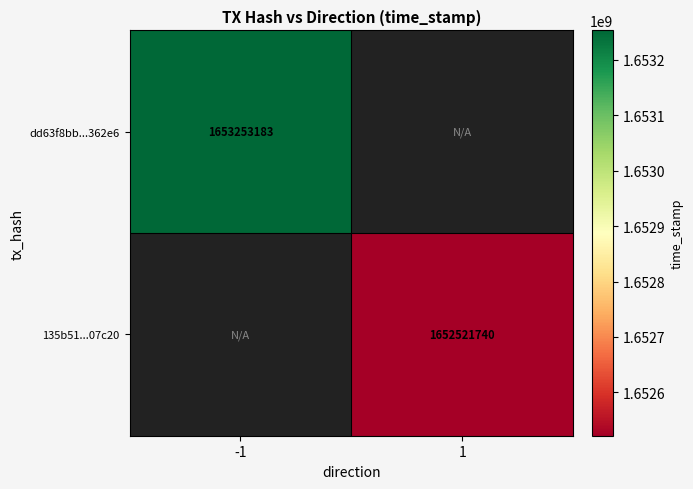

At which category does the chart reach its peak across all series?

-1